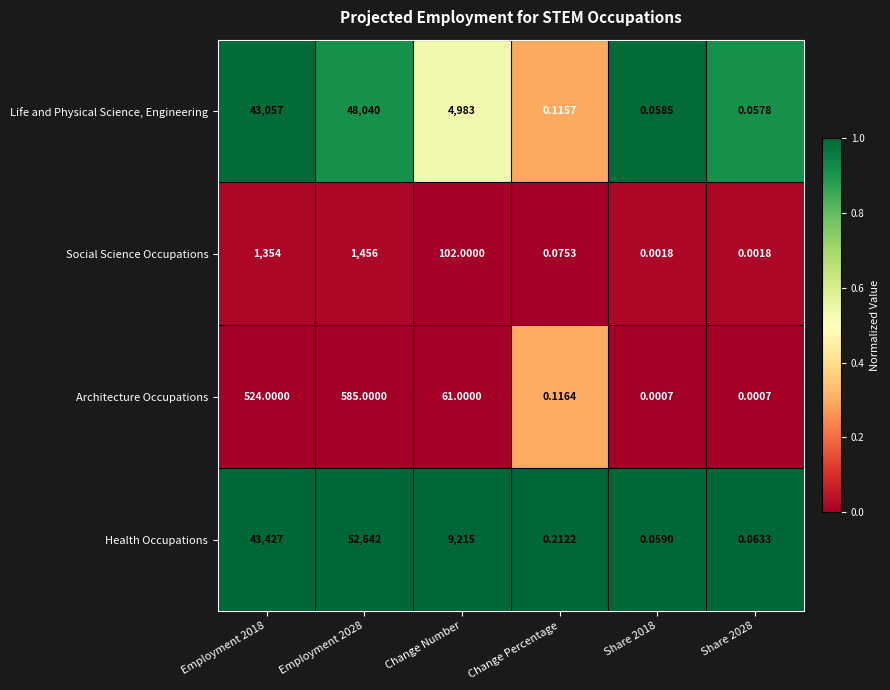

Rank the series at Employment 2028 from lowest to highest value.

Architecture Occupations, Social Science Occupations, Life and Physical Science, Engineering, Health Occupations